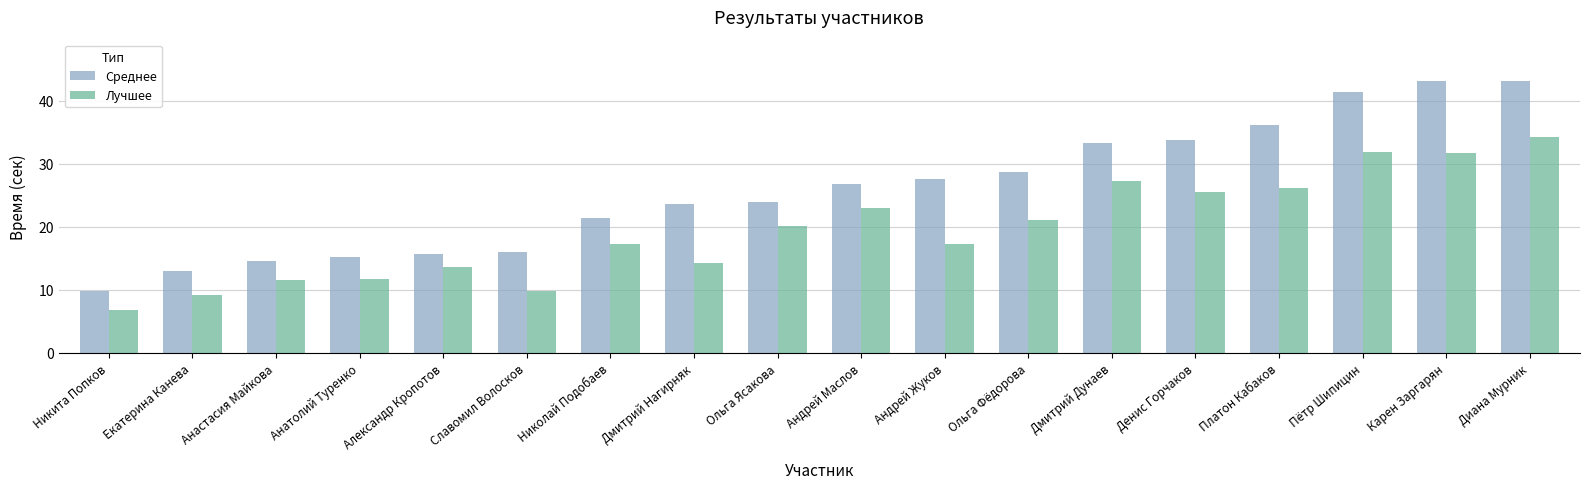

What is the value of the Среднее bar at the 16th from the left?

41.4